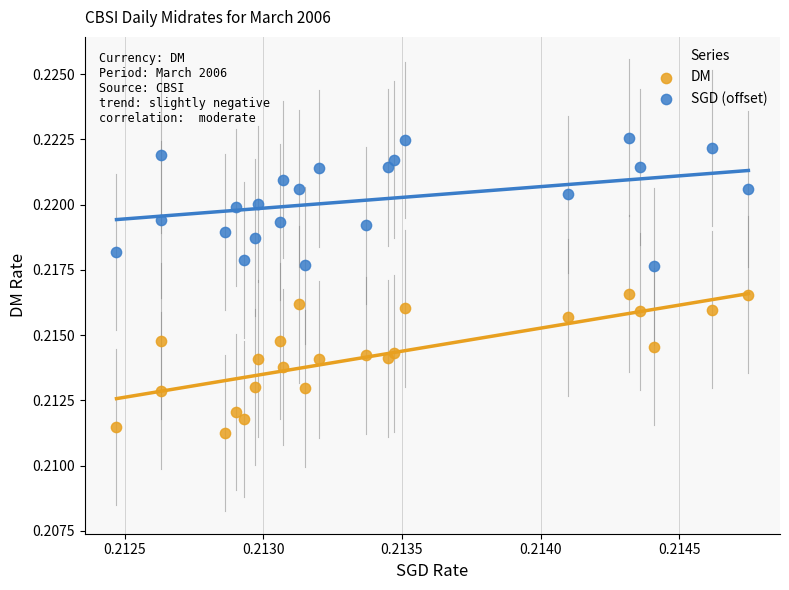

Which series contains the highest Y value?

SGD (offset)